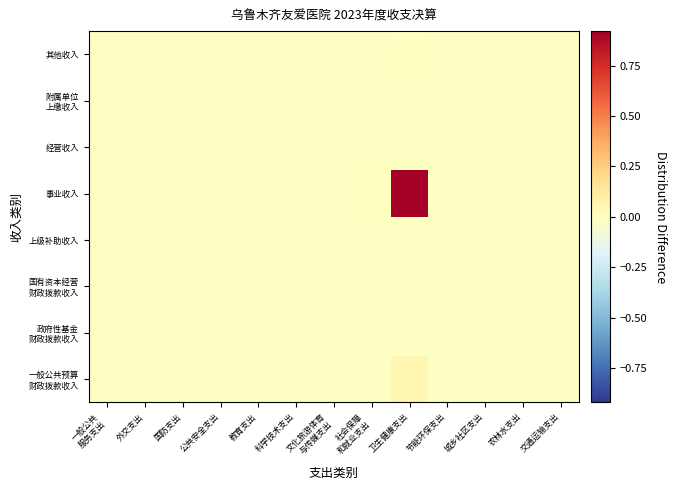

Which series has the widest spread of values?

事业收入